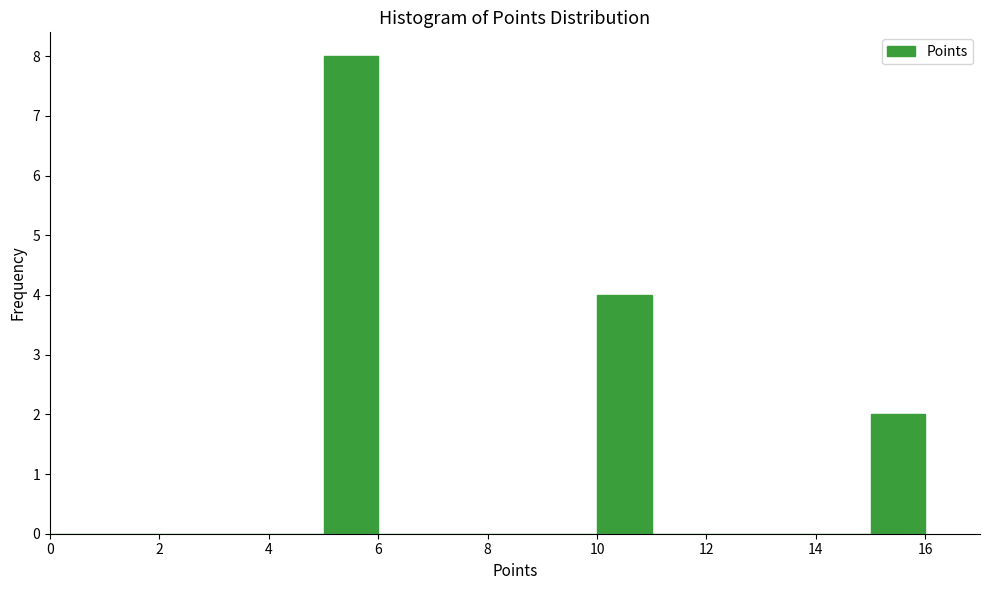

What is the height of the bar covering 15 to 16 on the x-axis? The values are not printed on the chart, so give them approximately, as read against the axis.

2